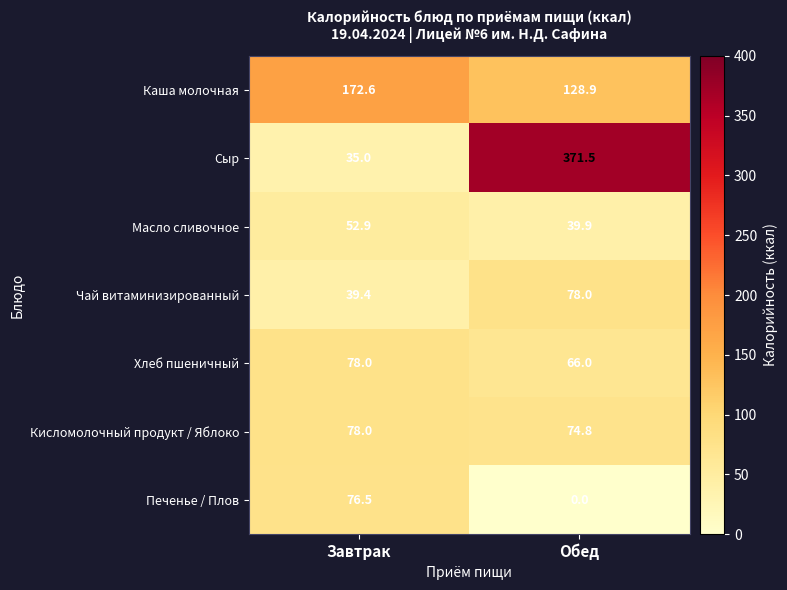

Which series changed the most between Завтрак and Обед?

Сыр